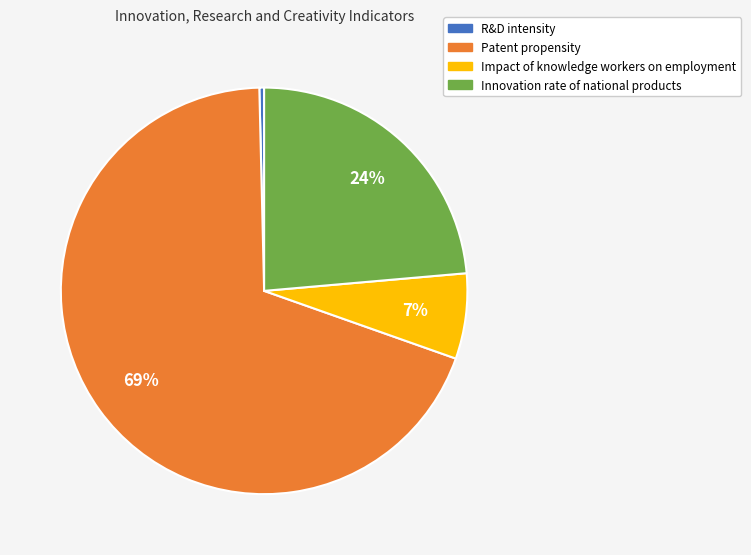

Do Impact of knowledge workers on employment and Innovation rate of national products together represent more than half of the pie?

No